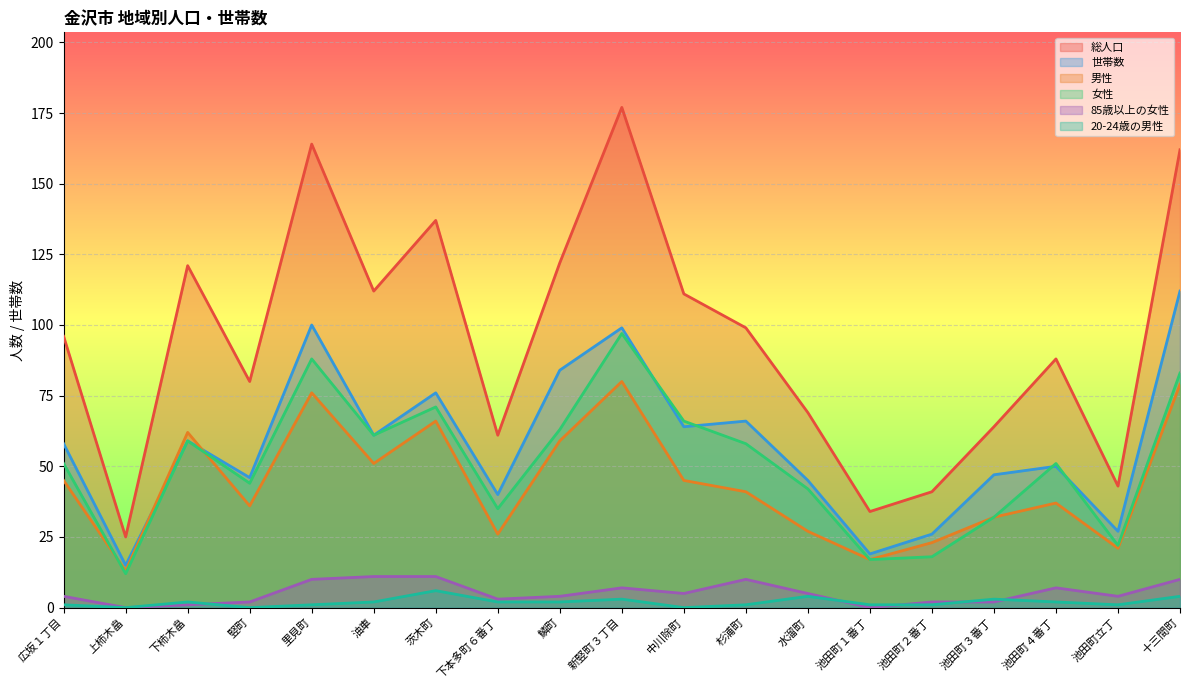

True or false: 総人口 has more than 0 points higher than both neighbors.

True